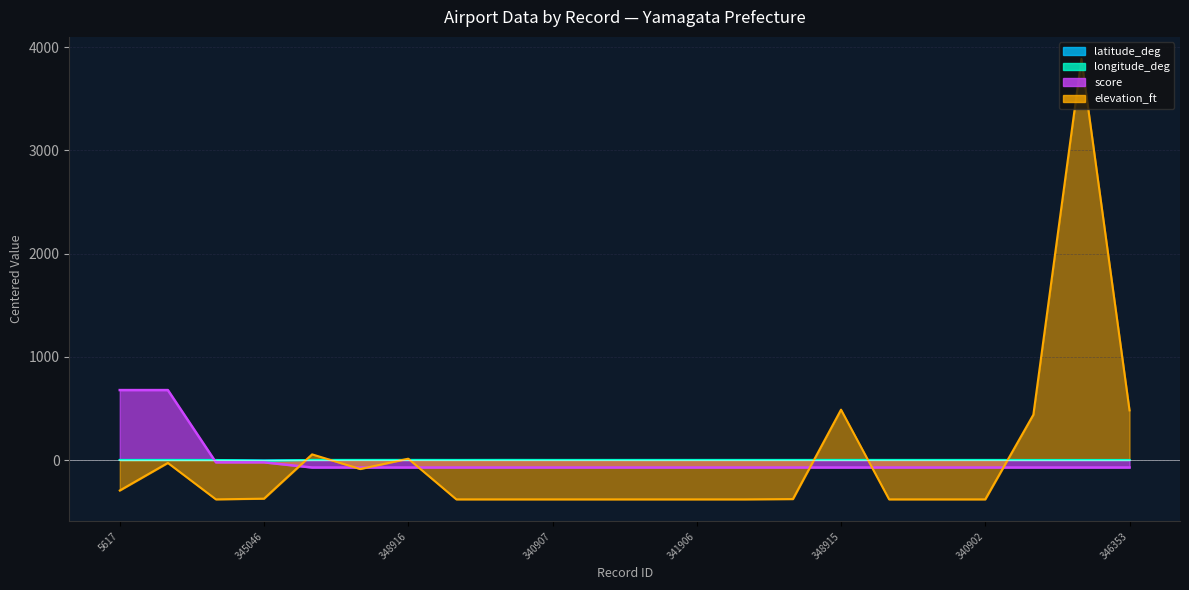

Reading left to right, transcribe all the data shown in this chart.

latitude_deg: 0.5	0.1	-0.1	-4.4	0.1	0.1	0.6	0.5	0.3	0.1	0.1	0.9	0.6	0.6	0.6	0.4	0.0	-0.0	0.0	-0.4	-0.5	-0.4
longitude_deg: 0.0	0.6	0.3	-7.5	0.6	0.5	0.5	0.1	0.7	0.5	0.5	-0.2	0.1	0.1	0.1	0.4	0.6	0.5	0.6	0.3	0.4	0.4
score: 677.3	677.3	-22.7	-22.7	-72.7	-72.7	-72.7	-72.7	-72.7	-72.7	-72.7	-72.7	-72.7	-72.7	-72.7	-72.7	-72.7	-72.7	-72.7	-72.7	-72.7	-72.7
elevation_ft: -295.4	-28.4	-381.4	-374.4	54.6	-87.4	12.6	-381.4	-381.4	-381.4	-381.4	-381.4	-381.4	-381.4	-378.4	487.6	-381.4	-381.4	-381.4	438.6	3884.6	480.6